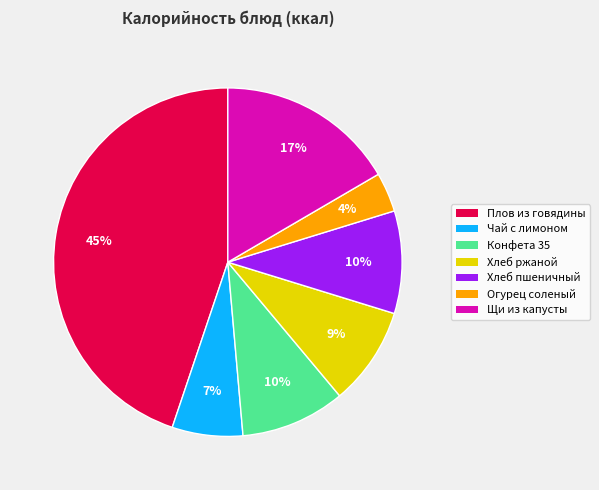

What percentage is the Огурец соленый slice, to the nearest percent?

4%